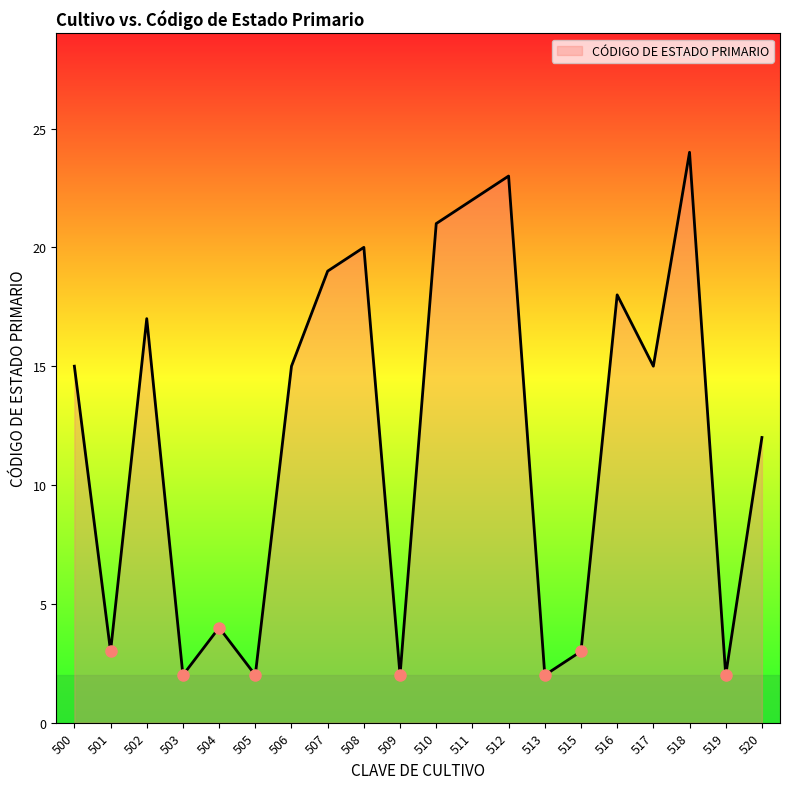

At which label is the value closest to 13?

520